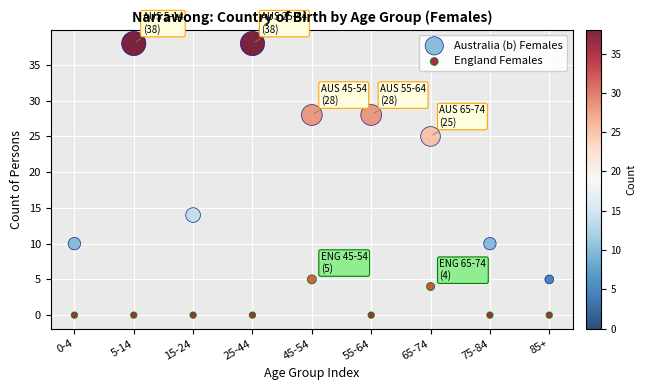

Which series has the largest Y range (max minus min)?

Australia (b) Females